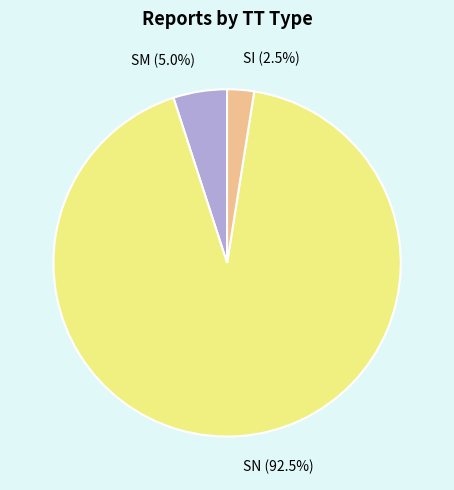

Do SN and SI together represent more than half of the pie?

Yes